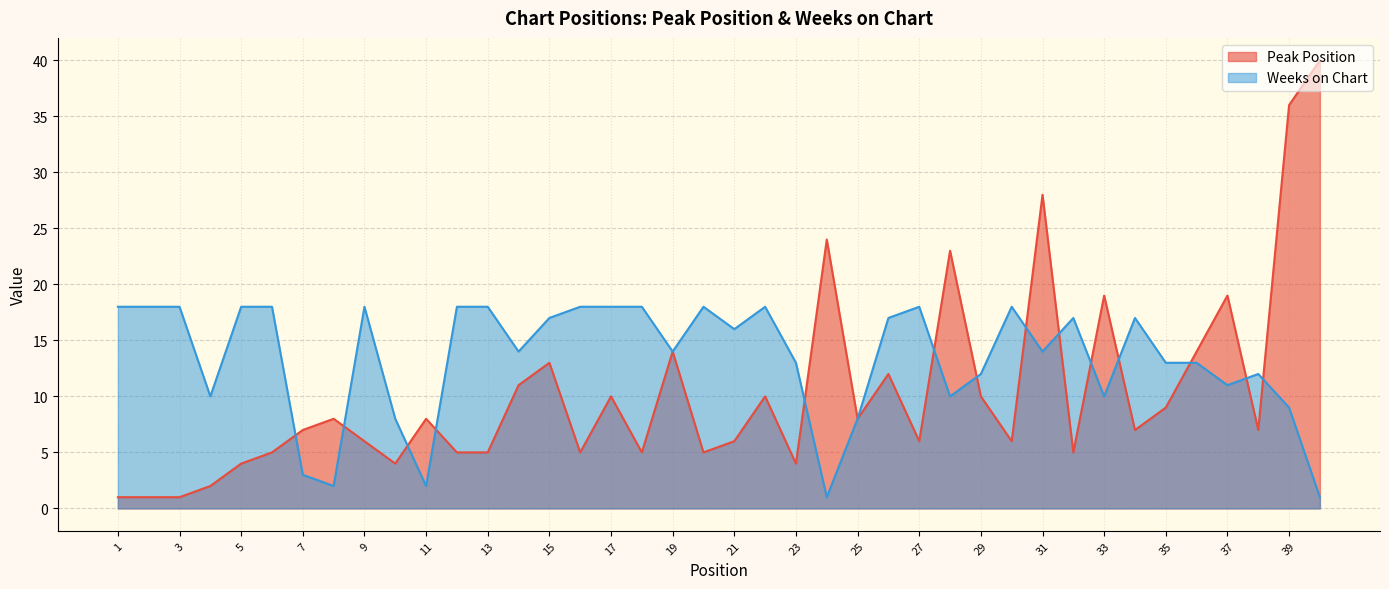

Rank the categories by Weeks on Chart value from lowest to highest.

24, 40, 8, 11, 7, 10, 25, 39, 4, 28, 33, 37, 29, 38, 23, 35, 36, 14, 19, 31, 21, 15, 26, 32, 34, 1, 2, 3, 5, 6, 9, 12, 13, 16, 17, 18, 20, 22, 27, 30